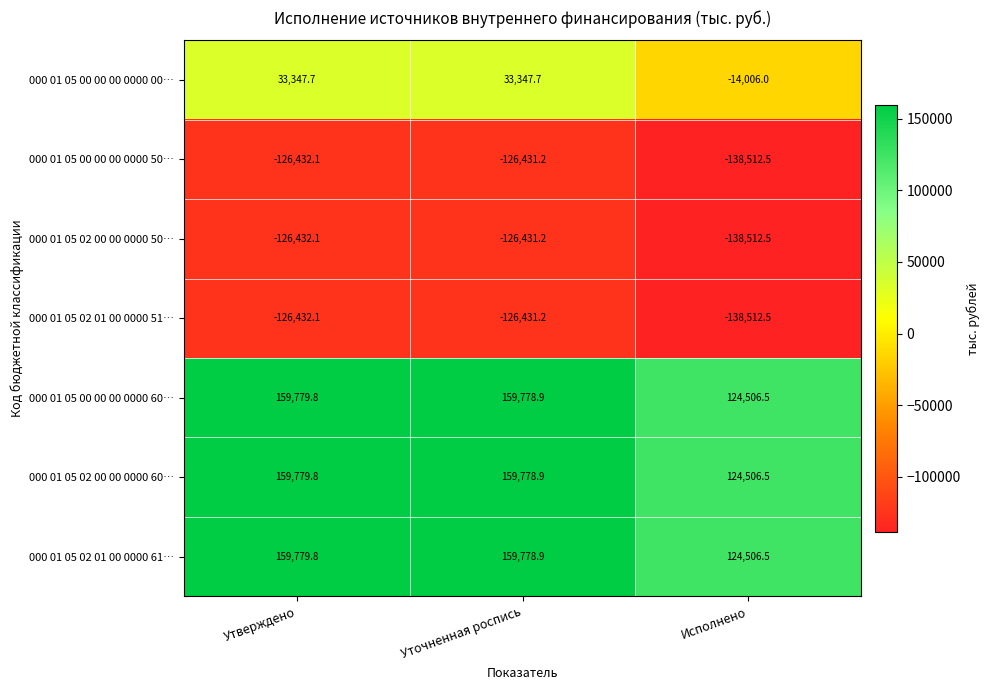

What is the difference between the 000 01 05 02 00 00 0000 50… values at Исполнено and Утверждено?

12080.4